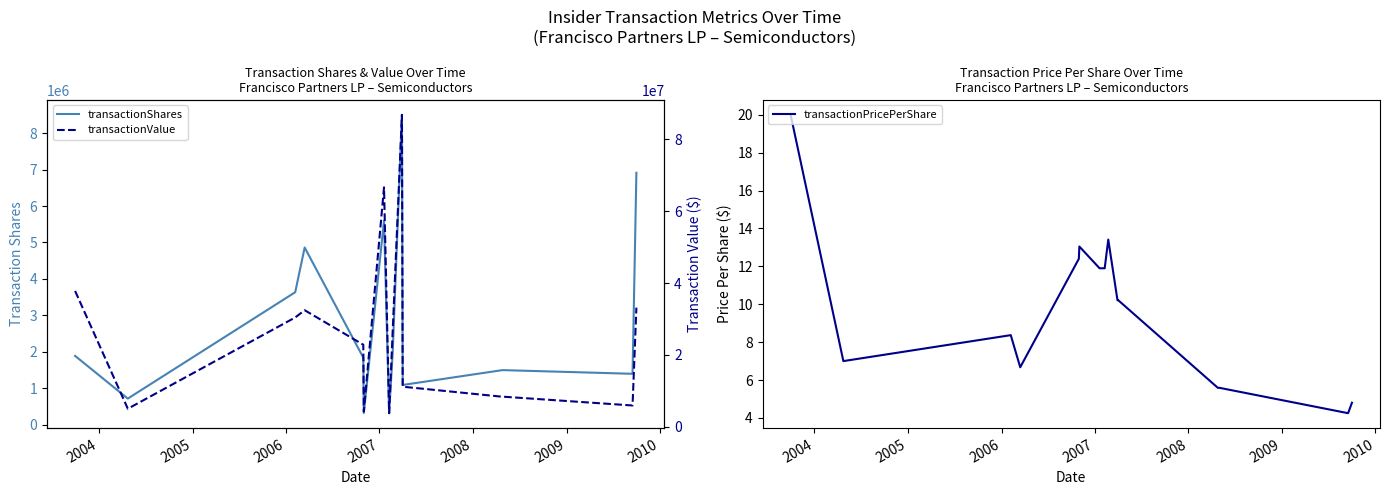

True or false: transactionPricePerShare has more than 0 interior local peaks.

True